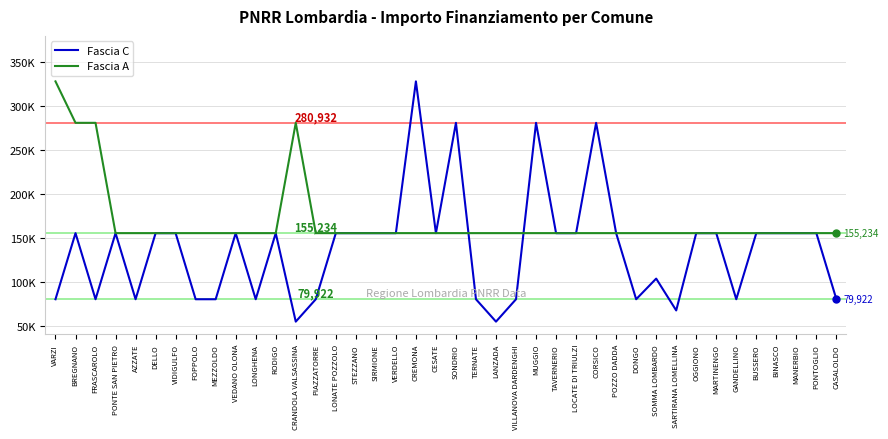

How many interior local peaks does the Fascia A series have?

1